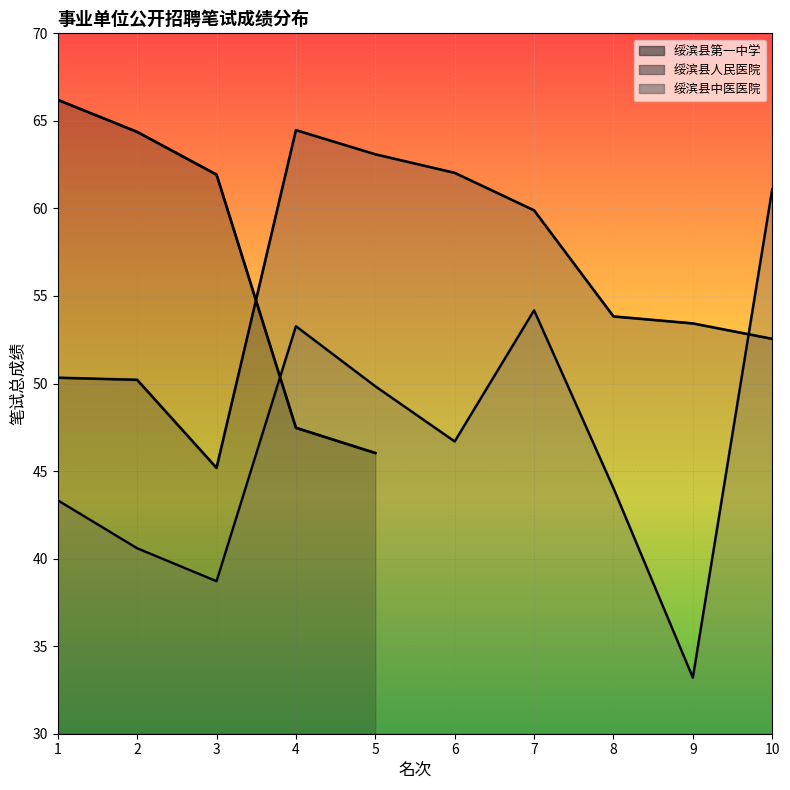

Rank the series by their maximum value, from lowest to highest.

绥滨县中医医院, 绥滨县人民医院